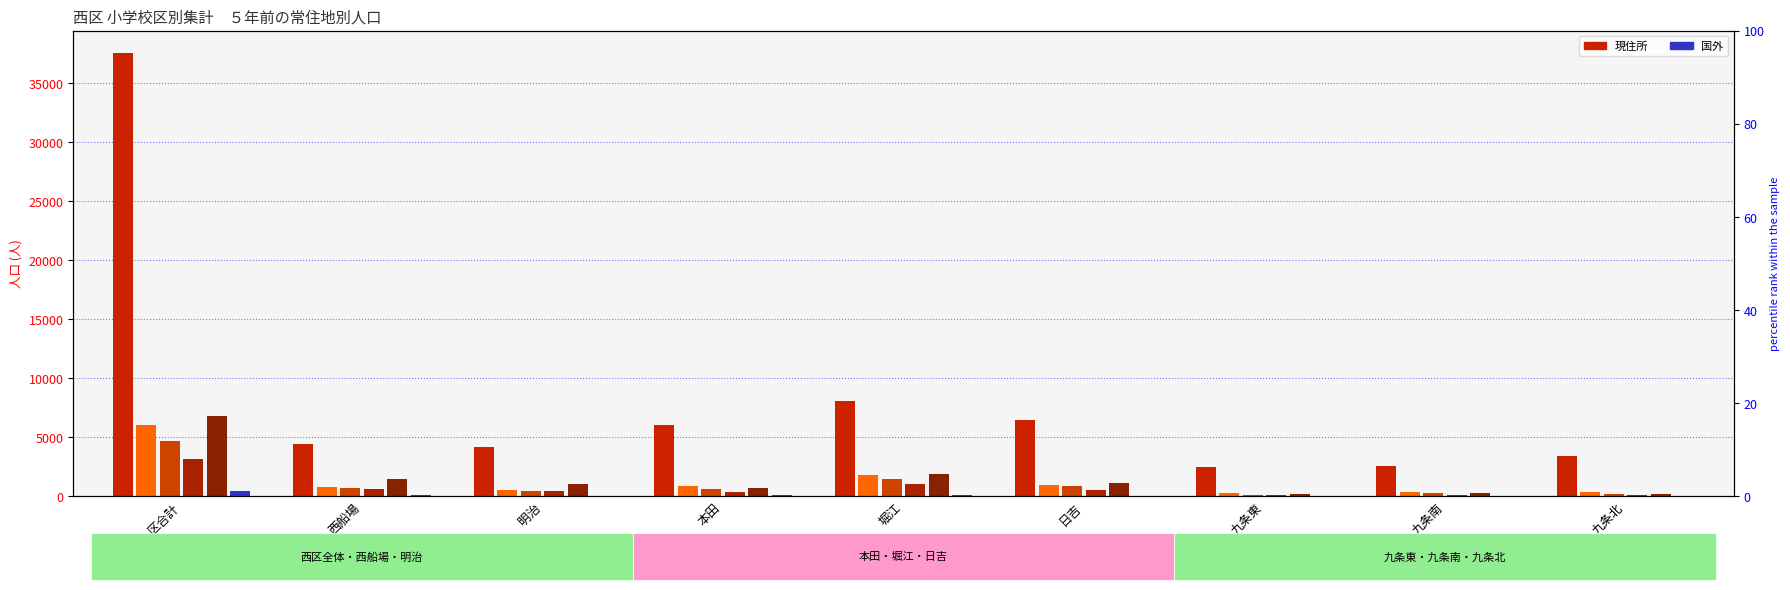

What is the label of the 3rd bar from the right?

九条東